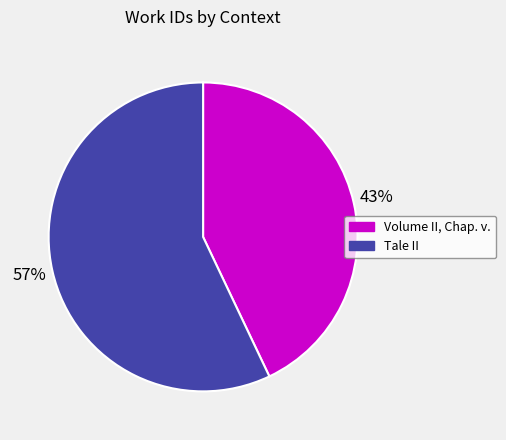

Is there any slice that represents more than half of the pie?

Yes